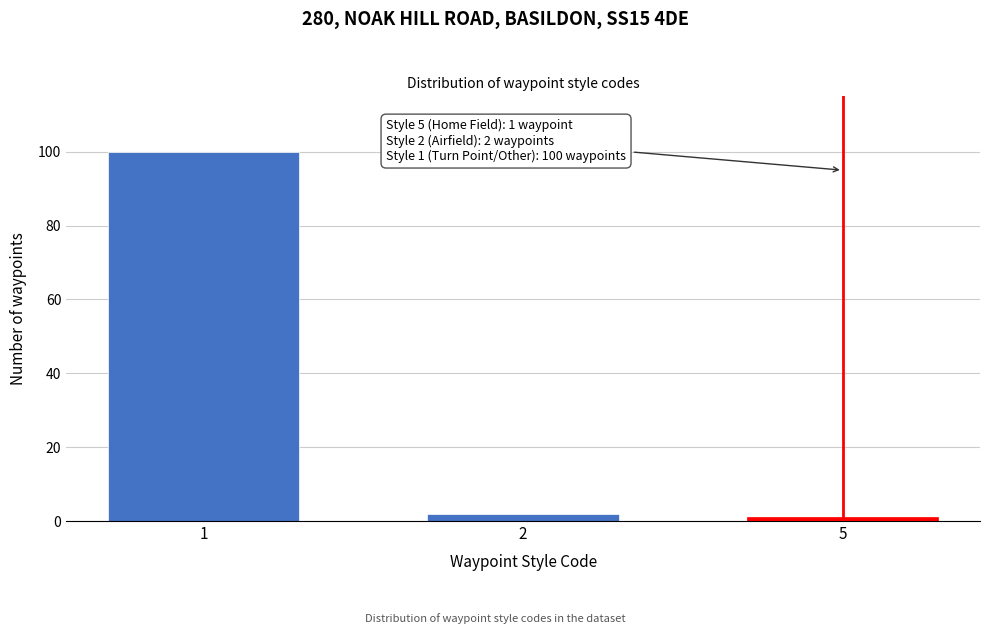

Reading left to right, transcribe all the data shown in this chart.

100	2	1